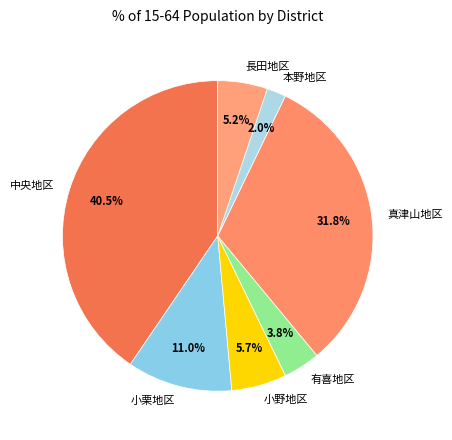

True or false: 小栗地区 accounts for 1% of the total.

False